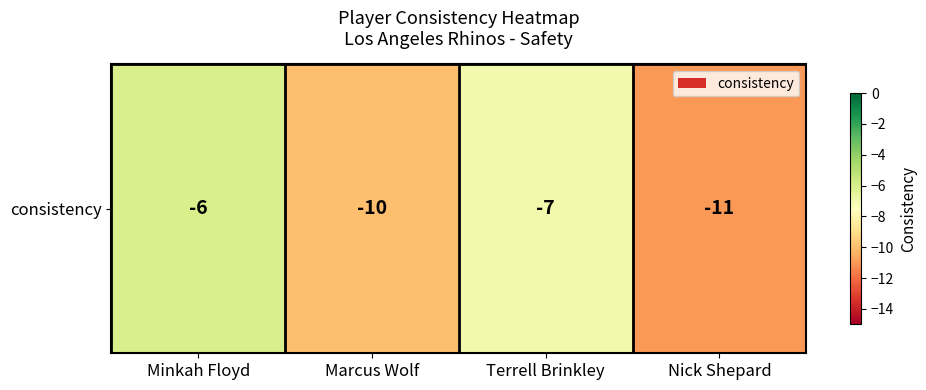

Read the value at Terrell Brinkley.

-7